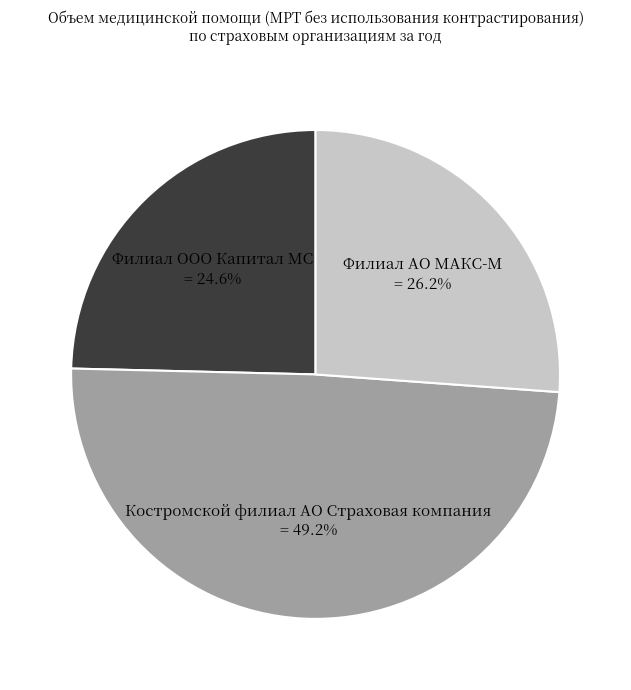

What is the ratio of the value at Костромской филиал АО Страховая компания = 49.2% to the value at Филиал ООО Капитал МС = 24.6%?

2.0